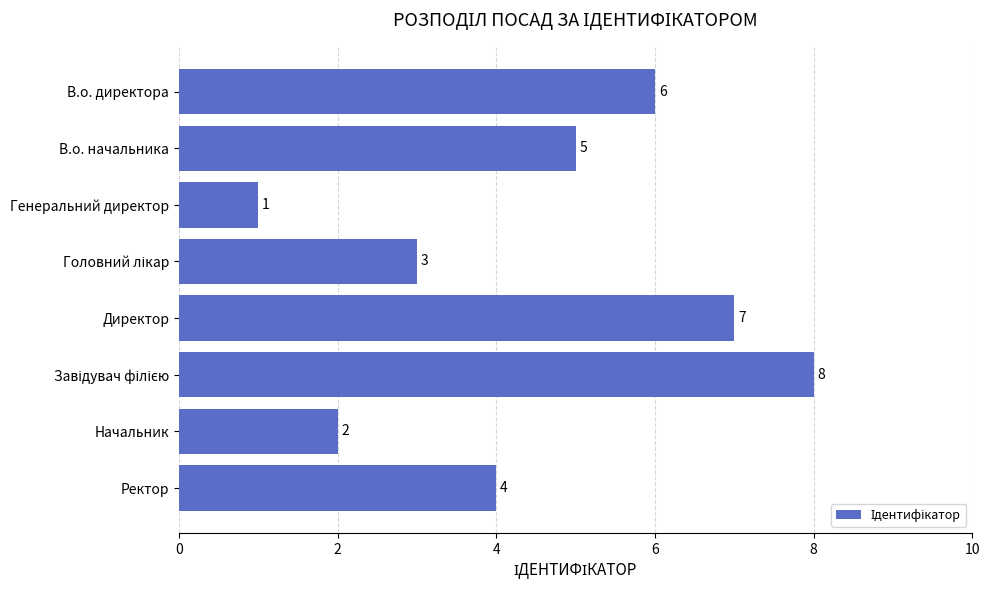

True or false: the data shows 7 at Директор.

True